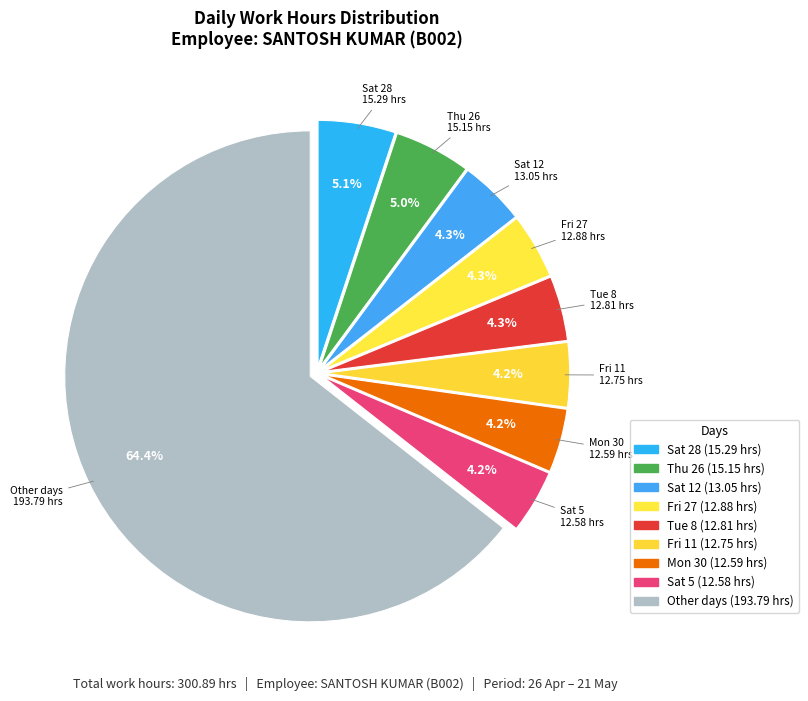

How many slices are in this pie chart?

9